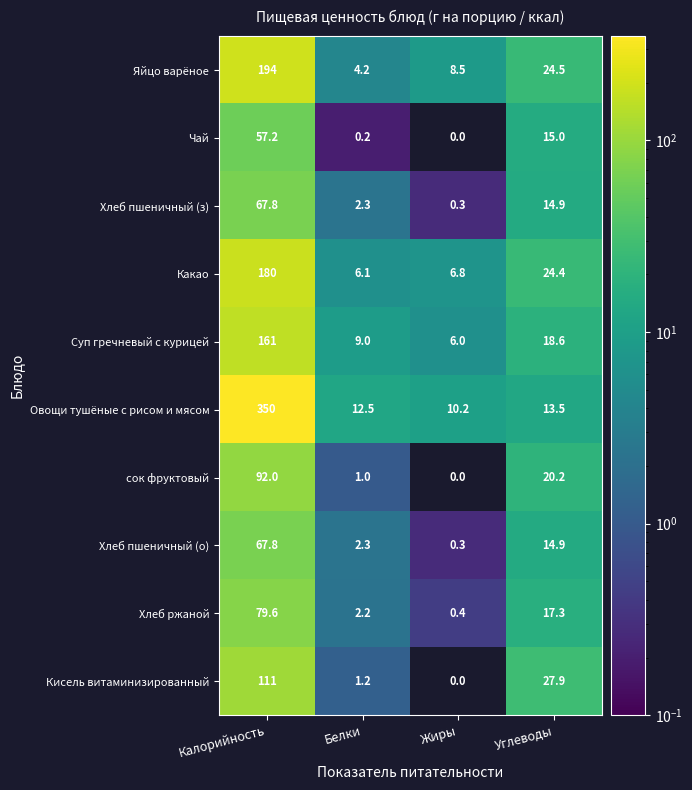

At which category does the chart reach its minimum across all series?

Жиры